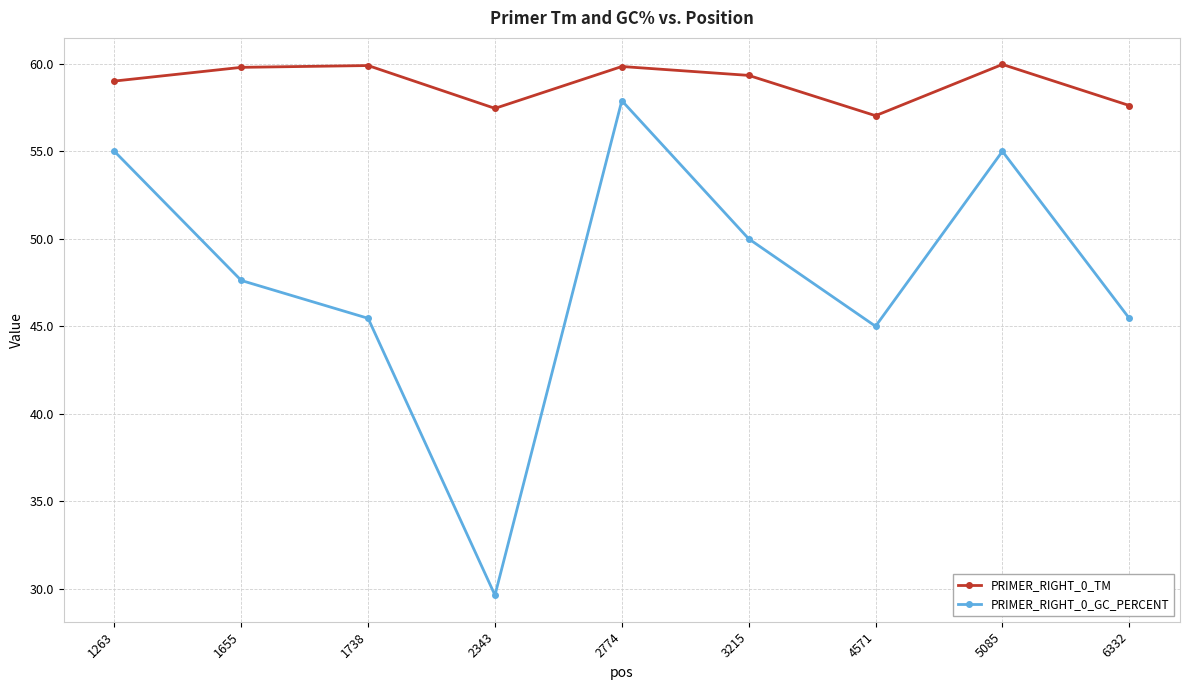

True or false: PRIMER_RIGHT_0_GC_PERCENT and PRIMER_RIGHT_0_TM intersect in this chart.

False